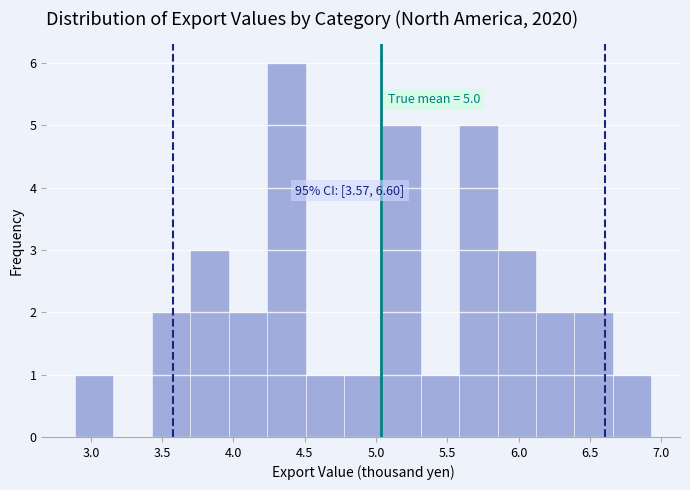

Over which range of the x-axis is the bar tallest?

4.25 to 4.50